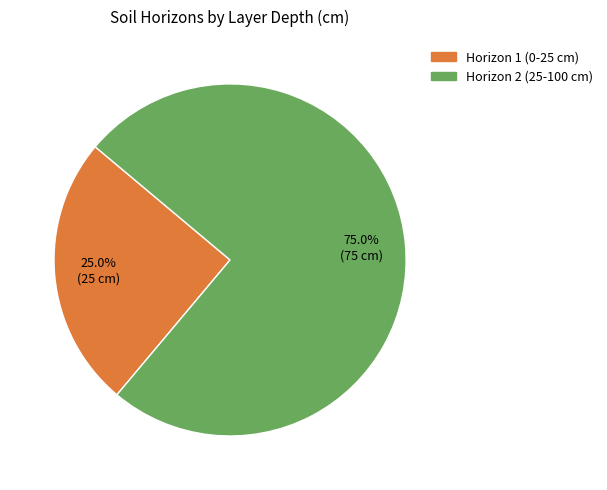

Which slice is the largest?

Horizon 2